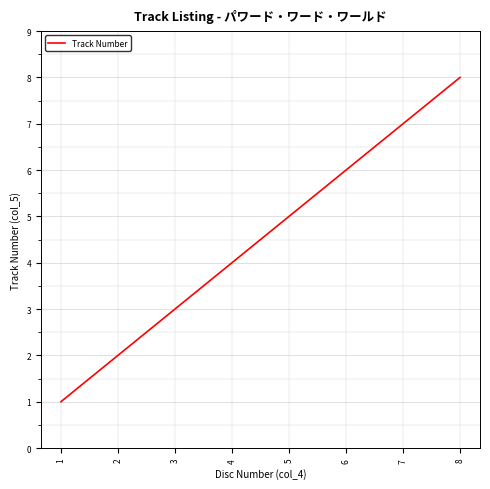

What is the change in value from 2 to 7?

+5